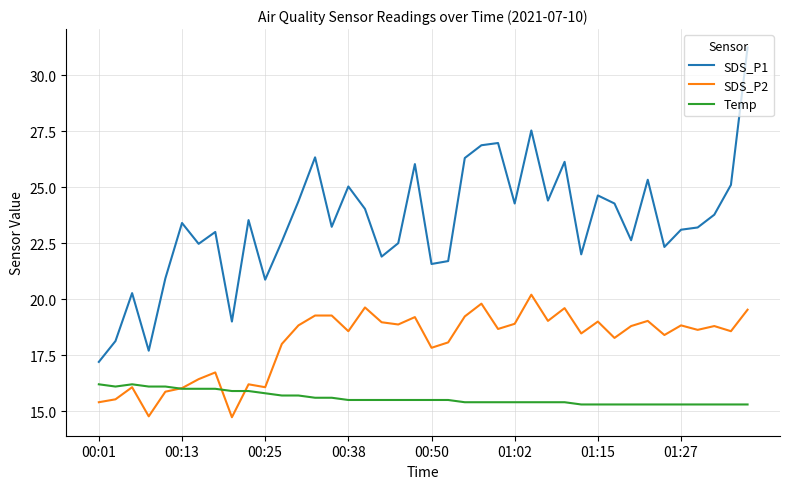

Rank the series by their maximum value, from lowest to highest.

Temp, SDS_P2, SDS_P1